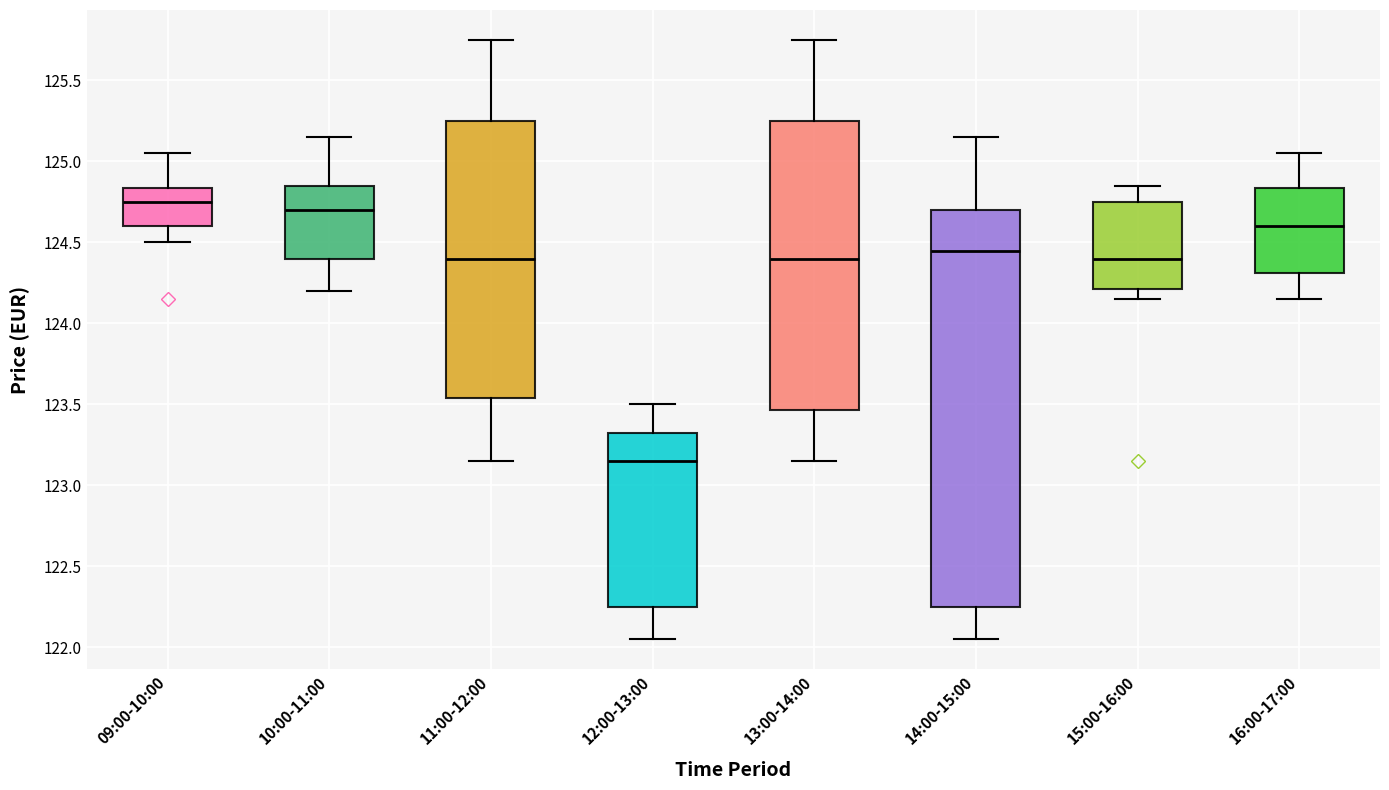

Which box has the lowest median line?

12:00-13:00